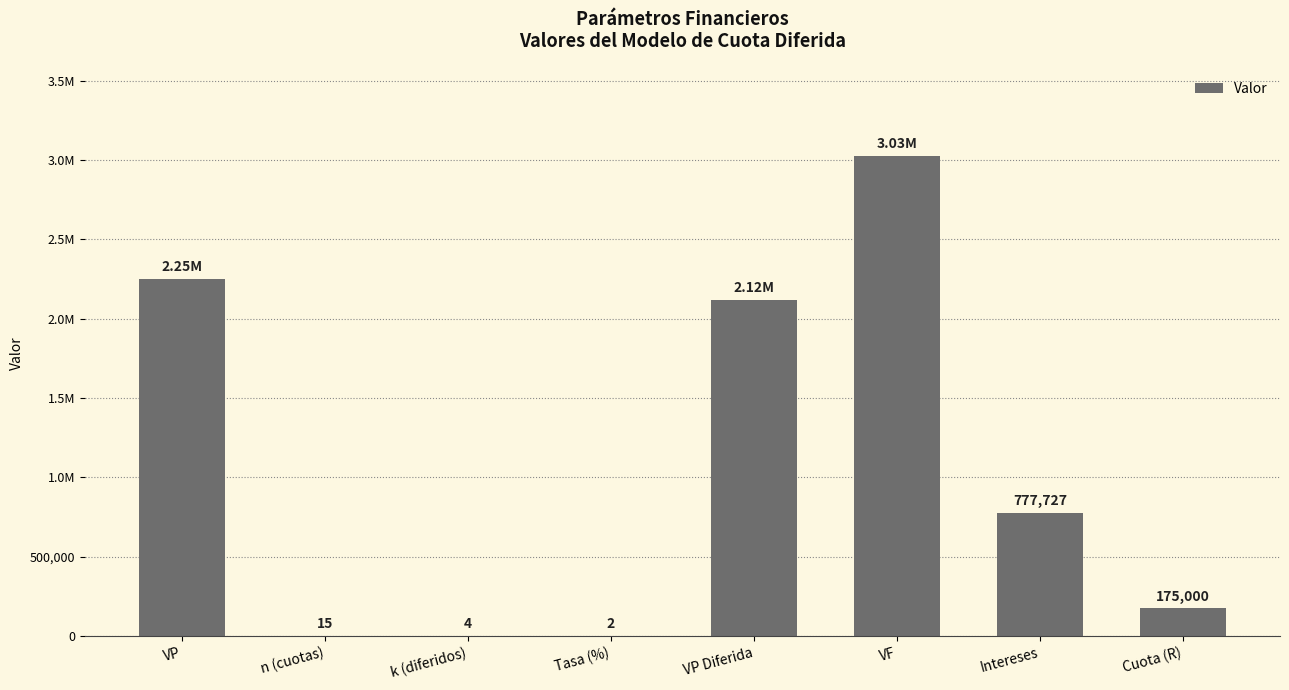

What is the difference between the maximum and minimum values?

3026346.0